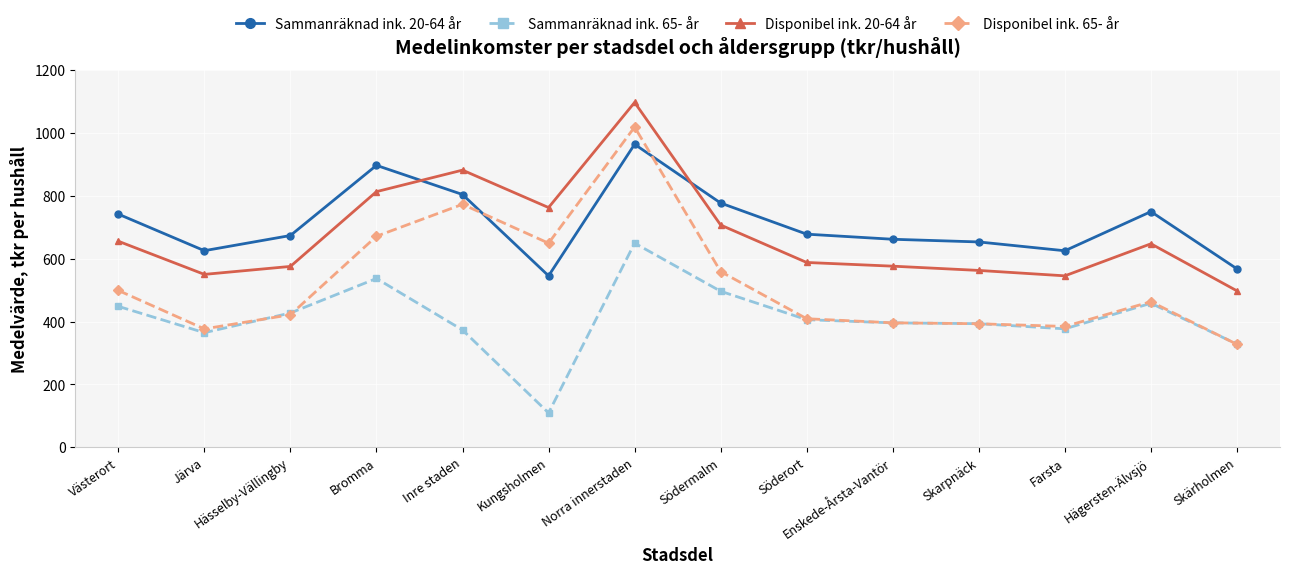

Between Västerort and Kungsholmen, which series saw the biggest shift?

Sammanräknad ink. 65- år